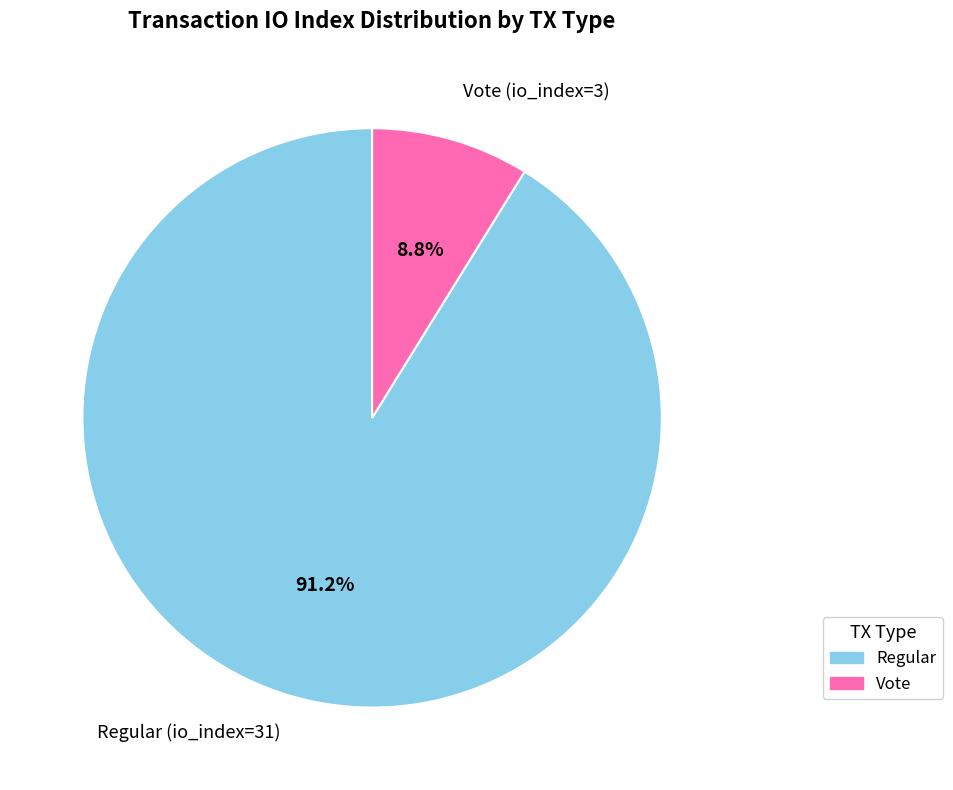

Which category has the smallest portion of the pie?

Vote